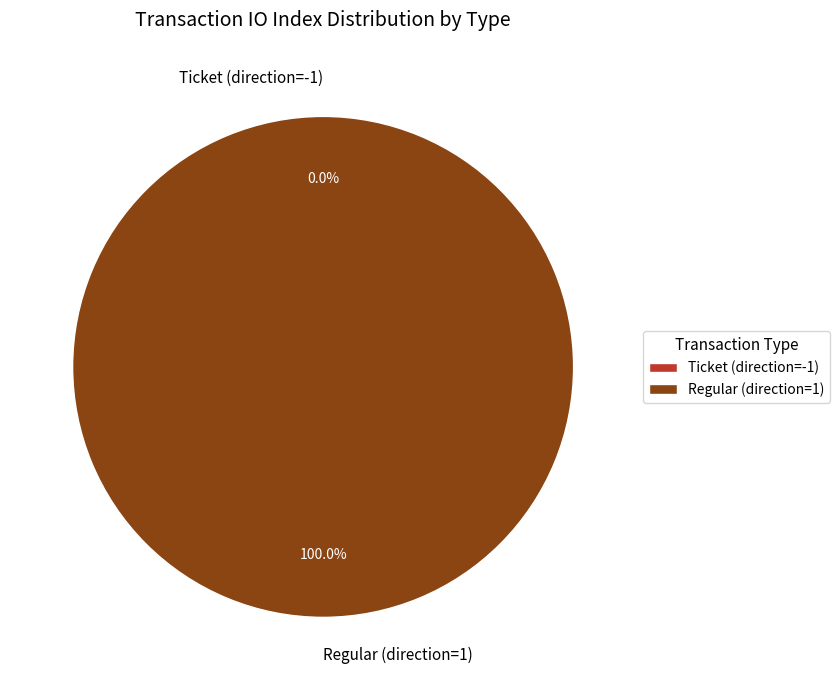

What is the change in value from Ticket (direction=-1) to Regular (direction=1)?

+104